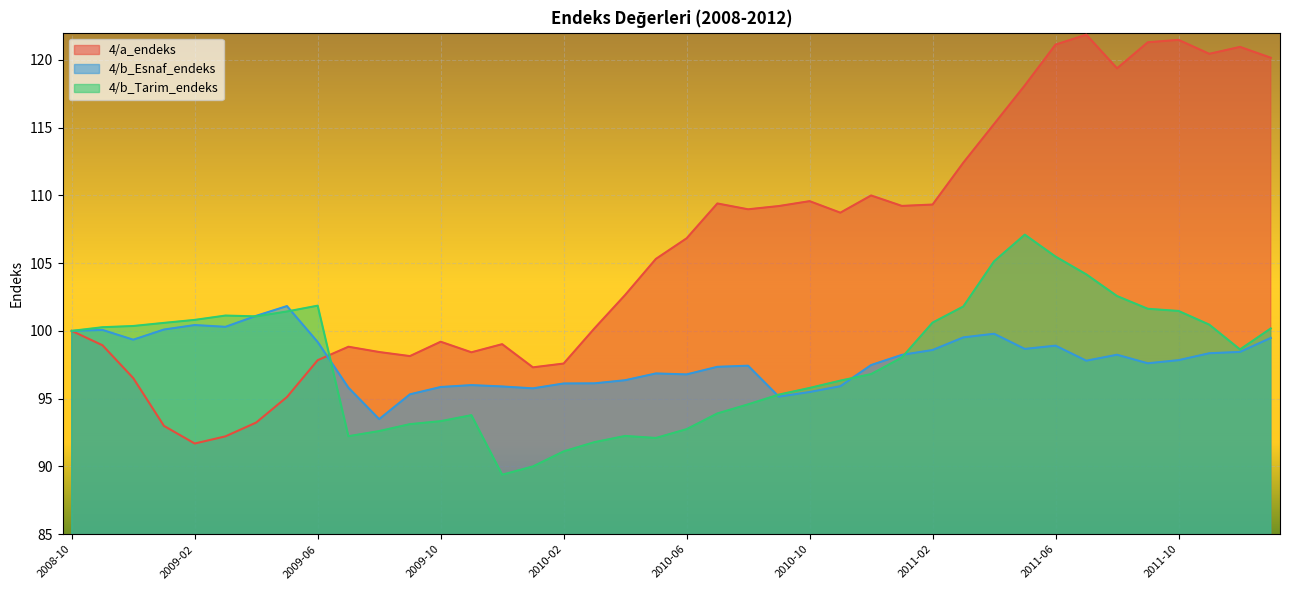

In 4/b_Esnaf_endeks, how many points are higher than both neighbors (excluding endpoints)?

9